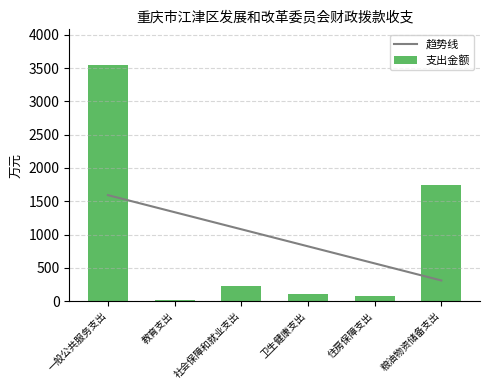

What is the total value across all series at 住房保障支出?

646.6